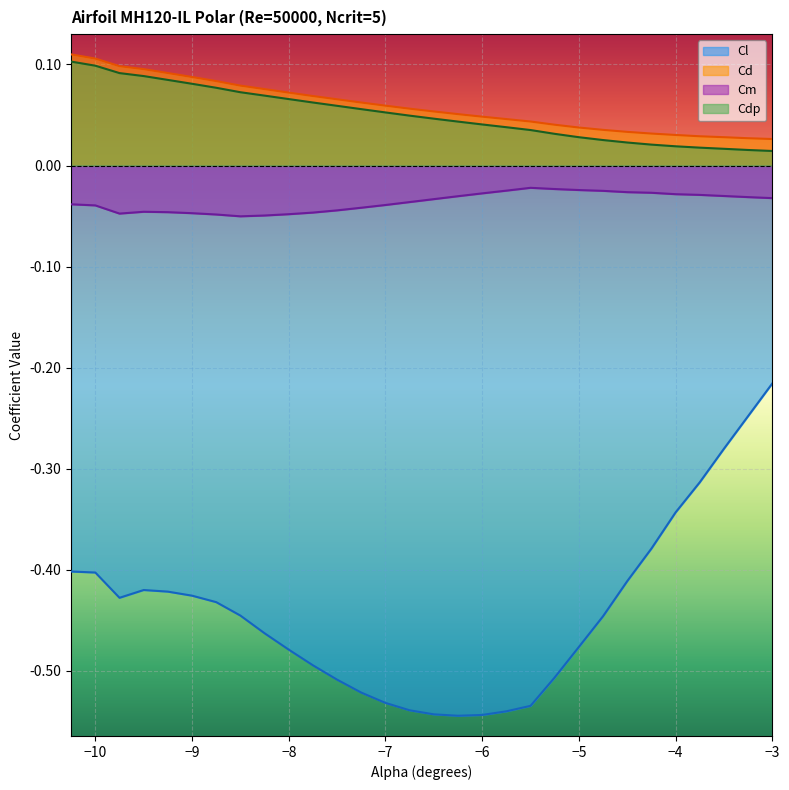

Which has a higher value, -9.75 or -8.75?

-9.75